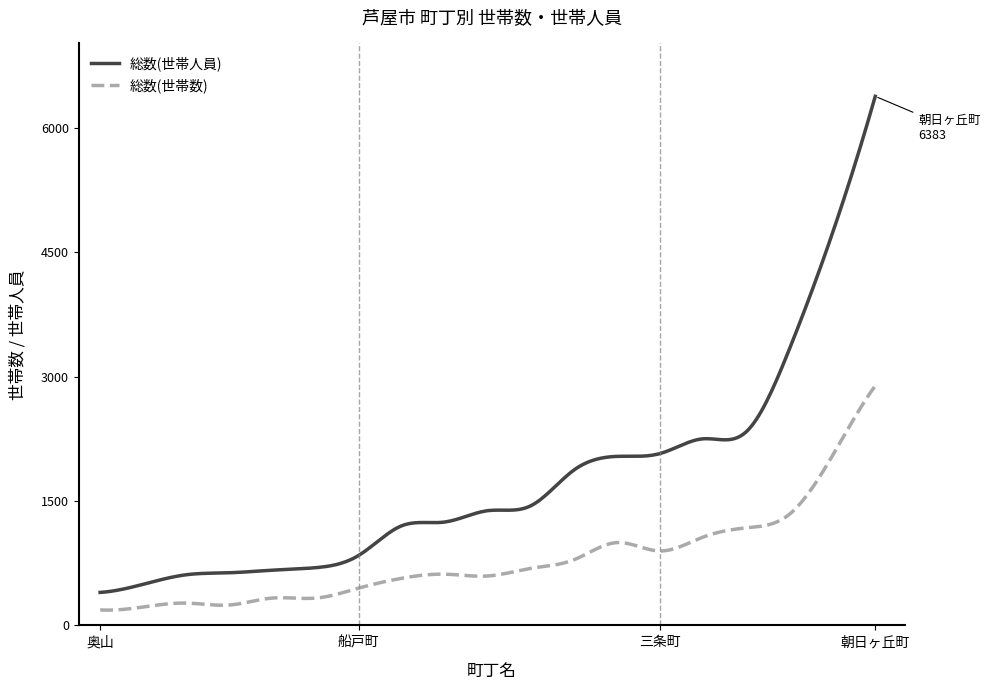

What is the smallest value displayed?

184.0